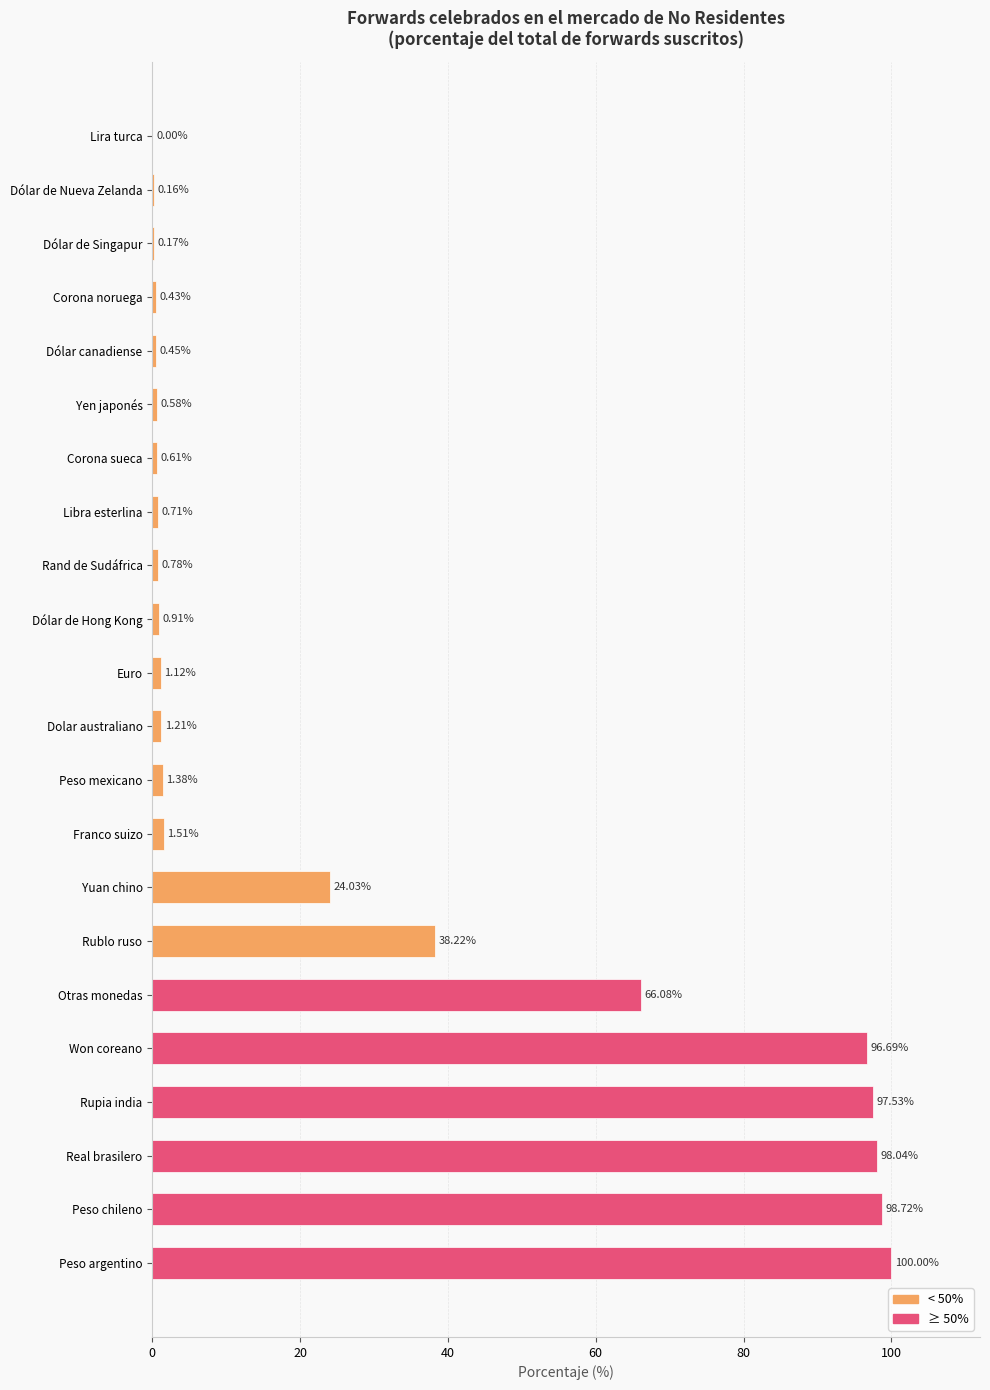

At which label is the value closest to 50?

Rublo ruso